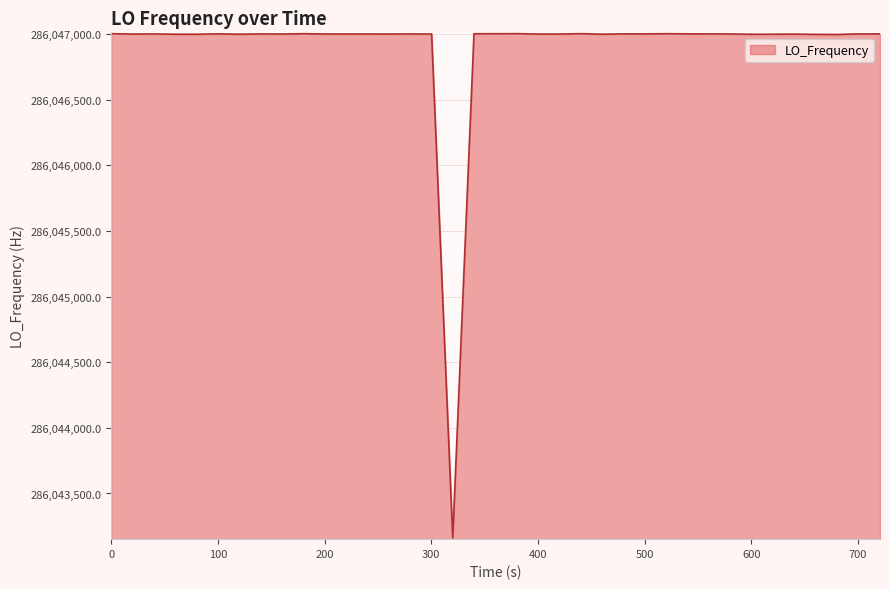

What is the minimum value shown in the chart?

286043162.1